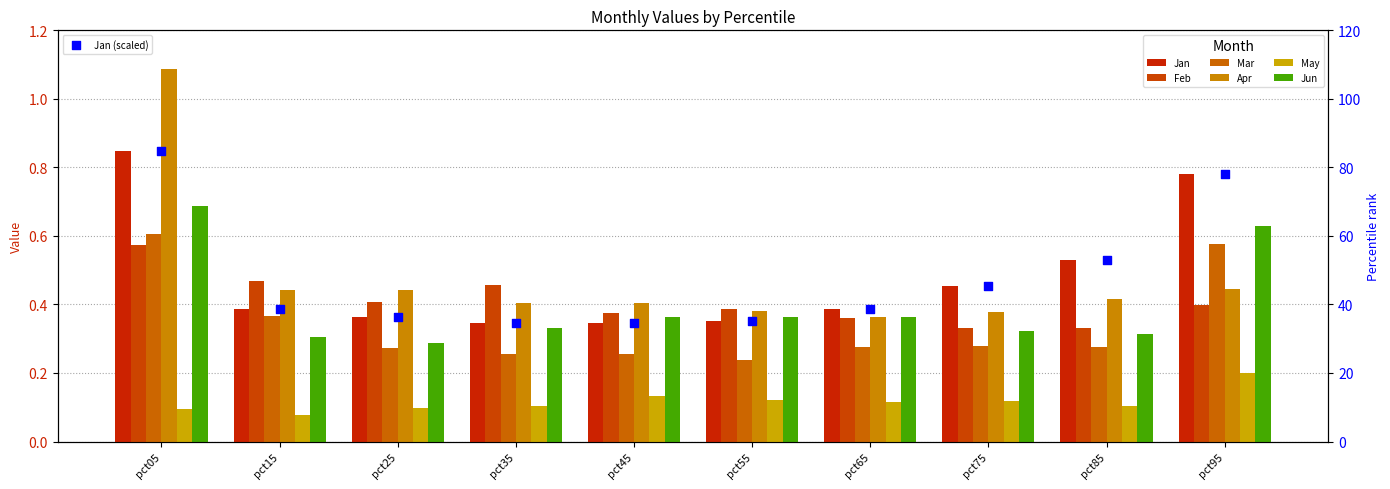

Which series has the largest total across all categories?

Jan